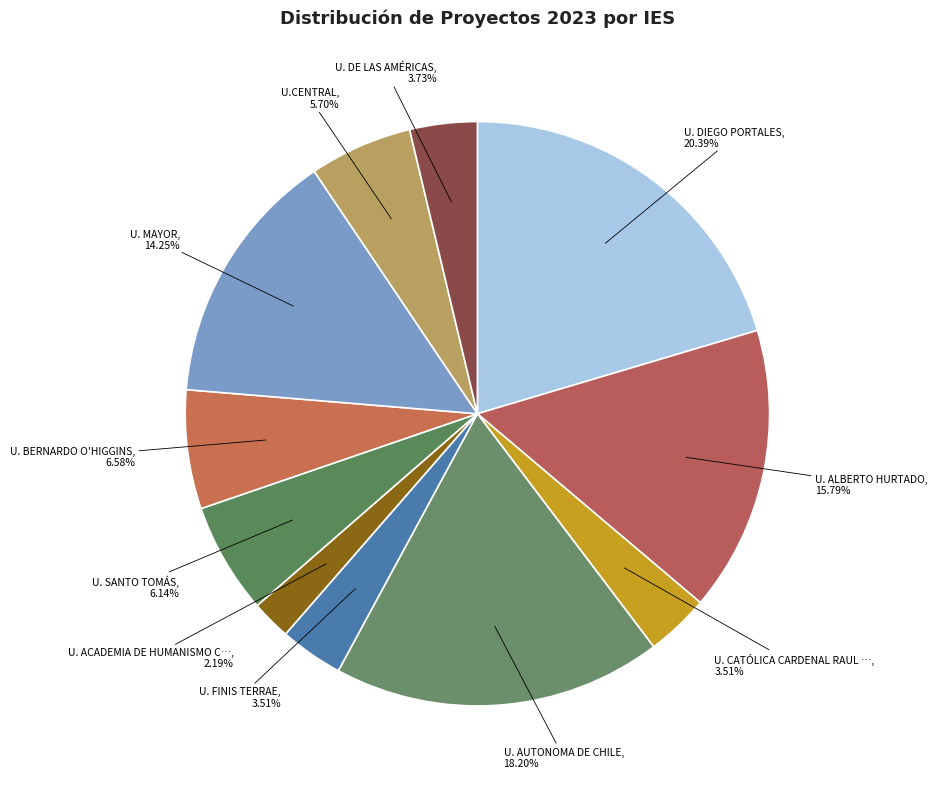

Count the number of slices in the pie.

11